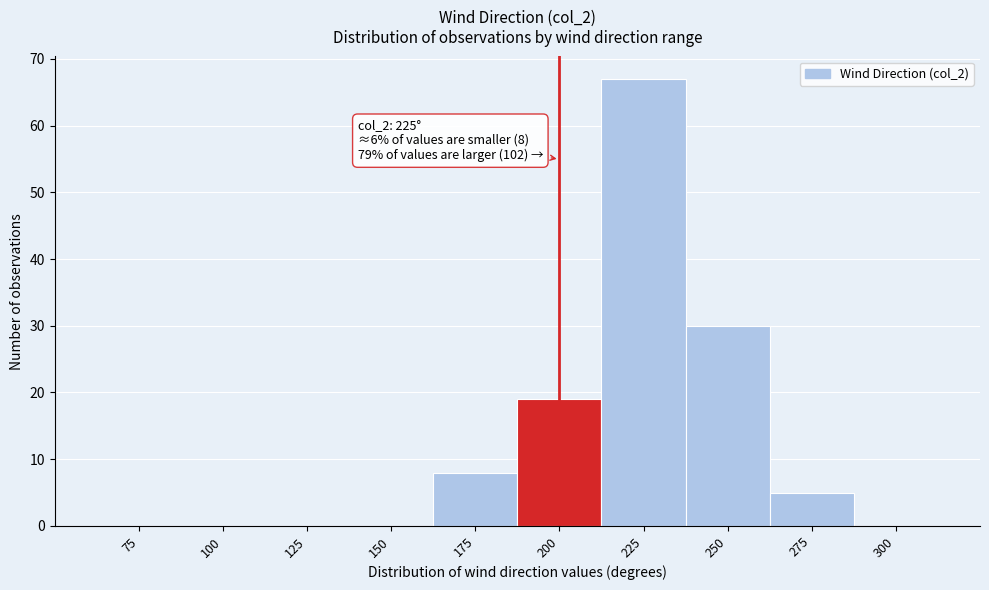

Reading right to left, extract all data points from this chart.

300=0	275=5	250=30	225=67	200=19	175=8	150=0	125=0	100=0	75=0